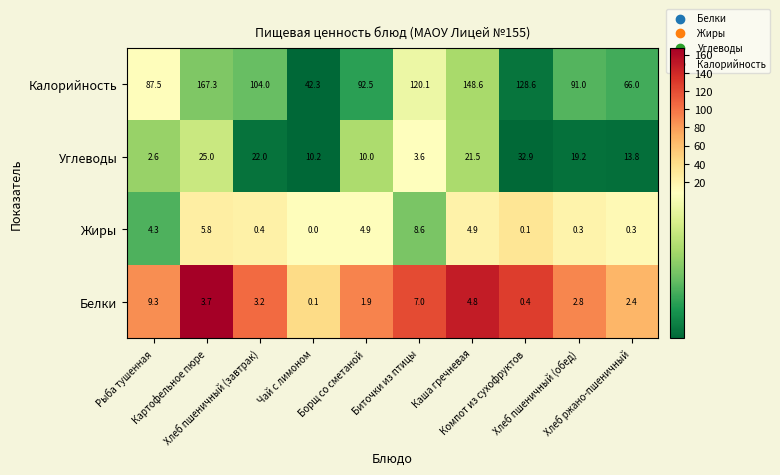

What is the difference between the highest and lowest values at Чай с лимоном?

42.3